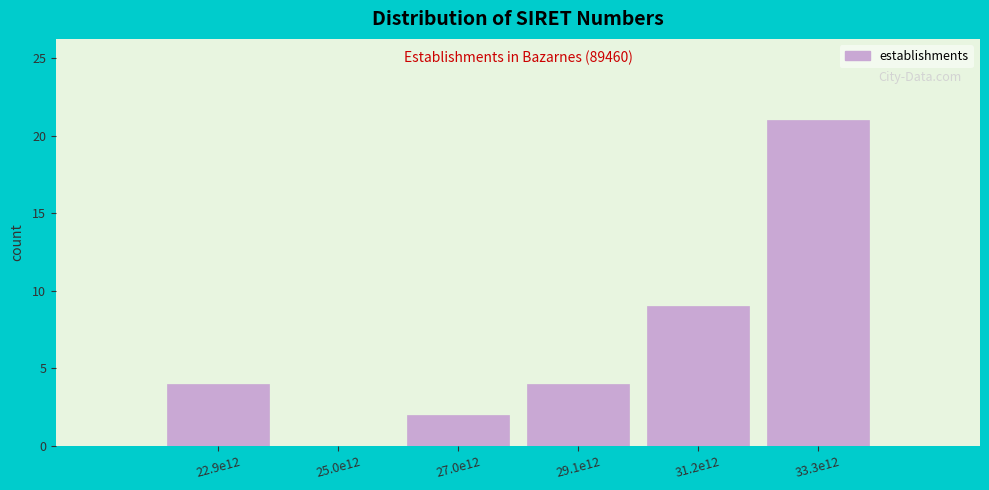

Reading left to right, list all the values displayed in this chart.

22.9e12=4	25.0e12=0	27.0e12=2	29.1e12=4	31.2e12=9	33.3e12=21